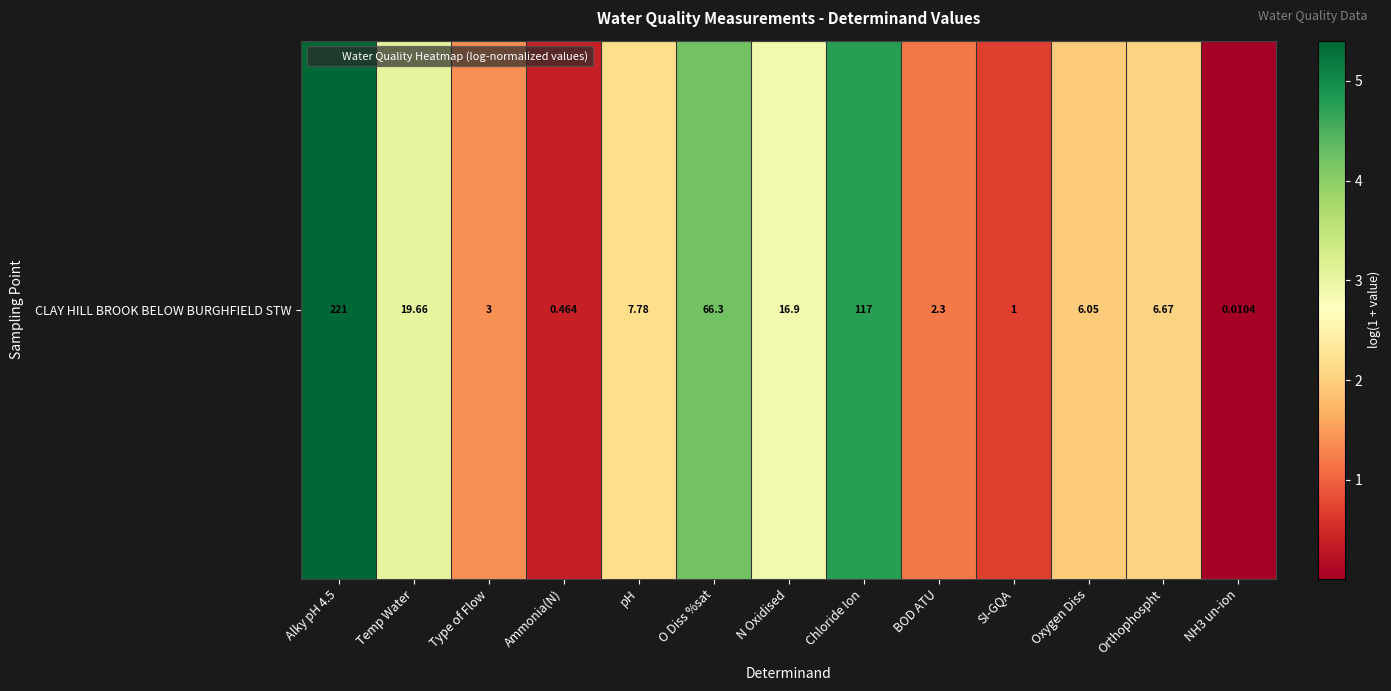

What is the greatest value displayed?

5.4